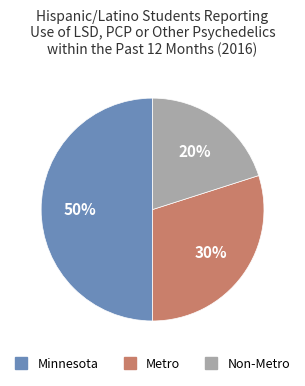

To the nearest percent, what is the difference between the largest and smallest slice percentages?

30%